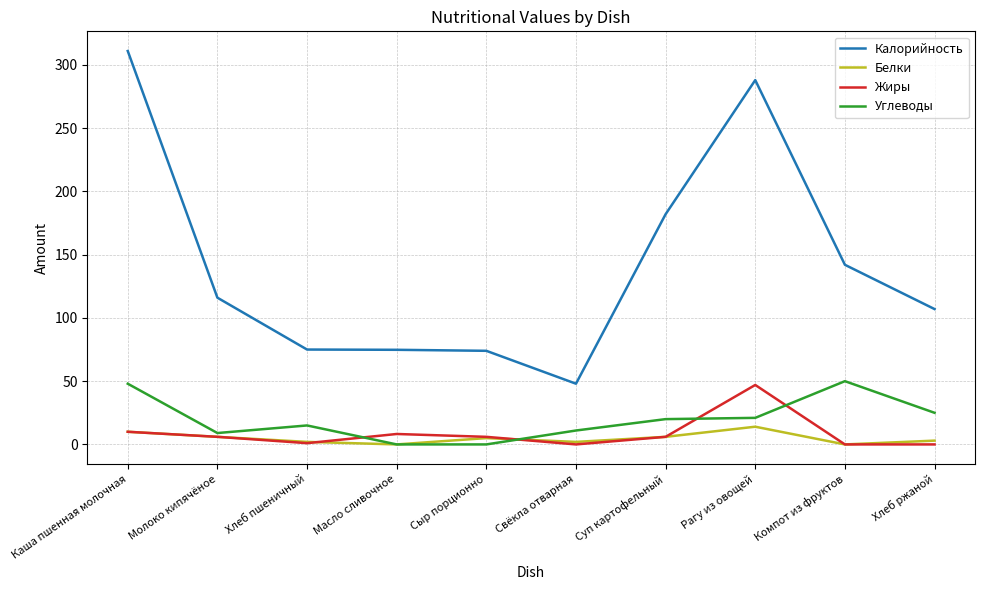

What is the sum of all Углеводы values?

199.0